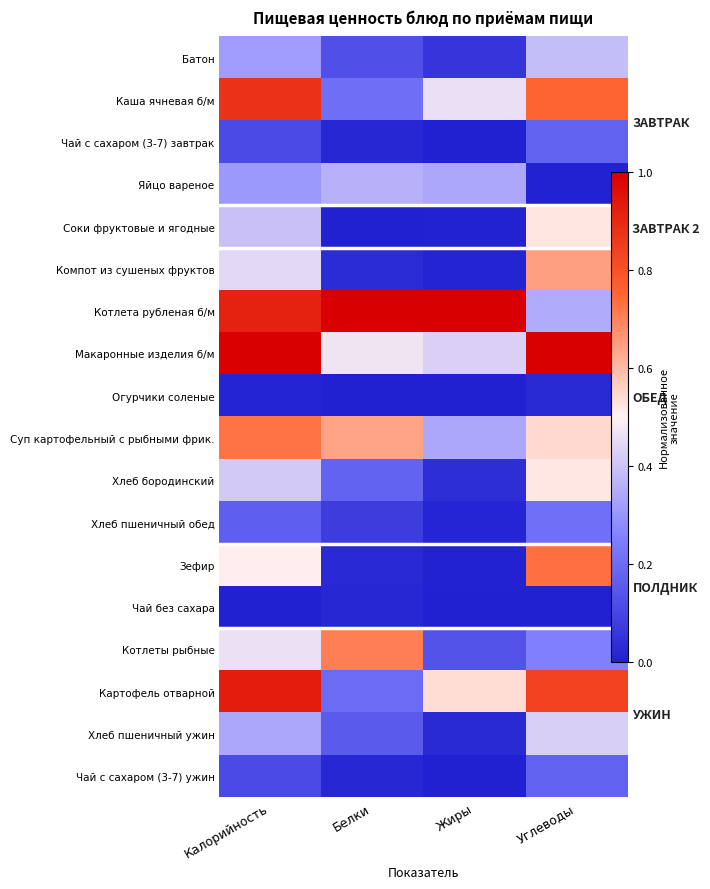

Is it true that Зефир equals 0.0 at Жиры?

False